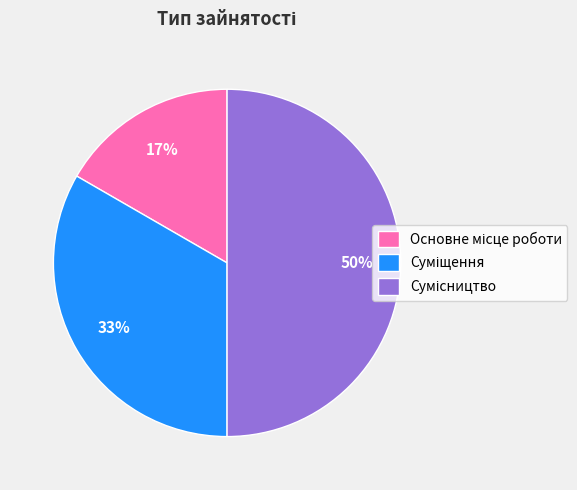

How many segments does this pie chart have?

3